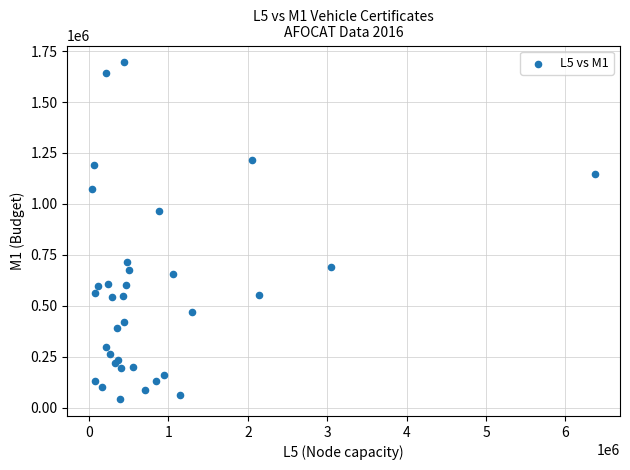

What Y value in the scatter plot is closest to 868728?

963895.0